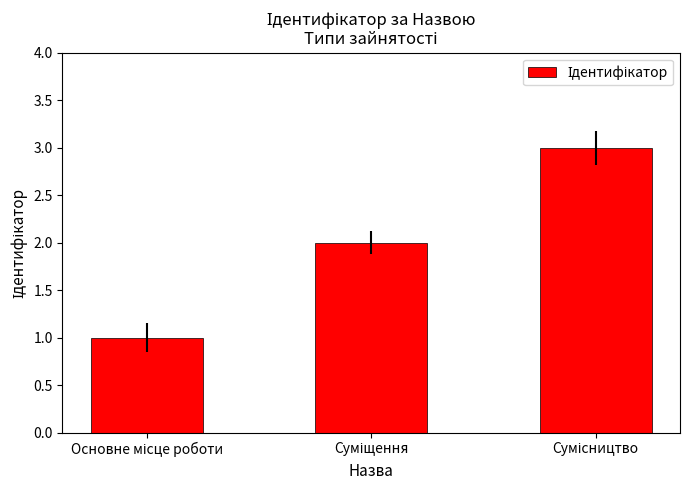

Reading left to right, extract all data points from this chart.

1	2	3